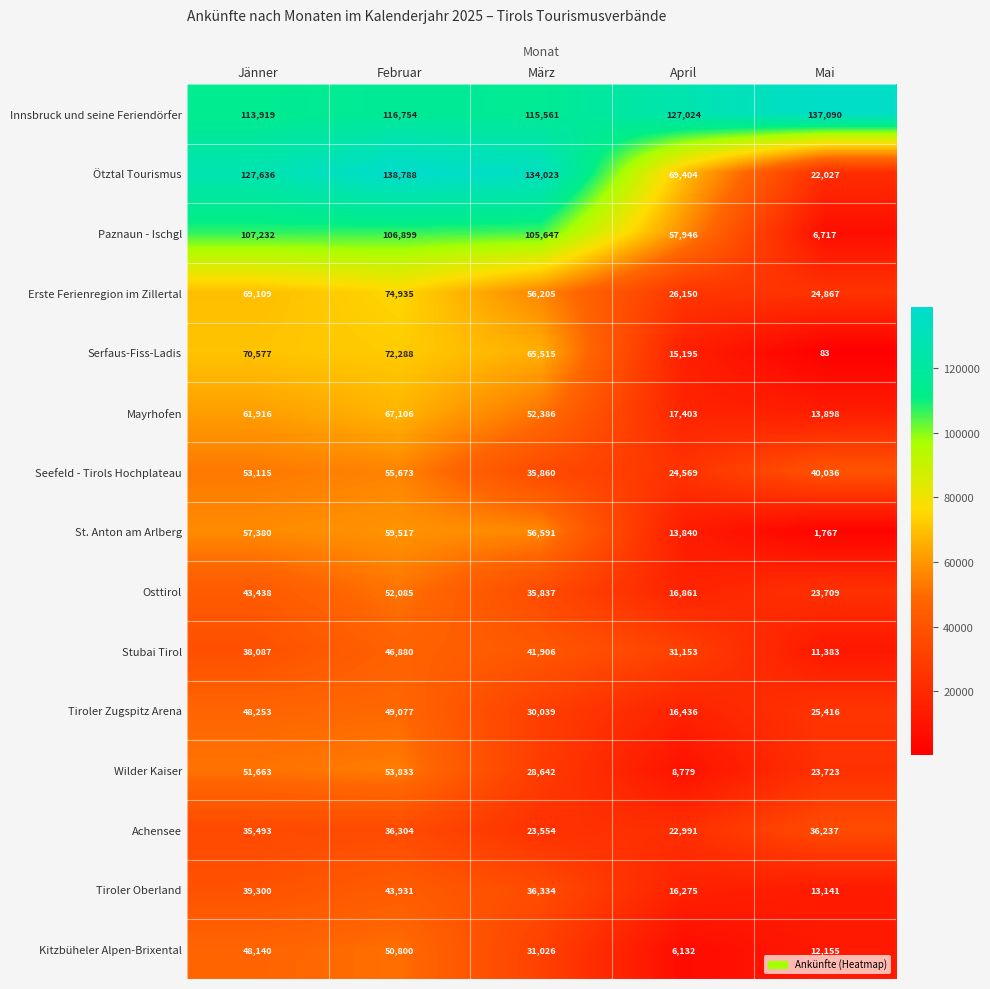

The St. Anton am Arlberg series shows 13840 at April. True or false?

True